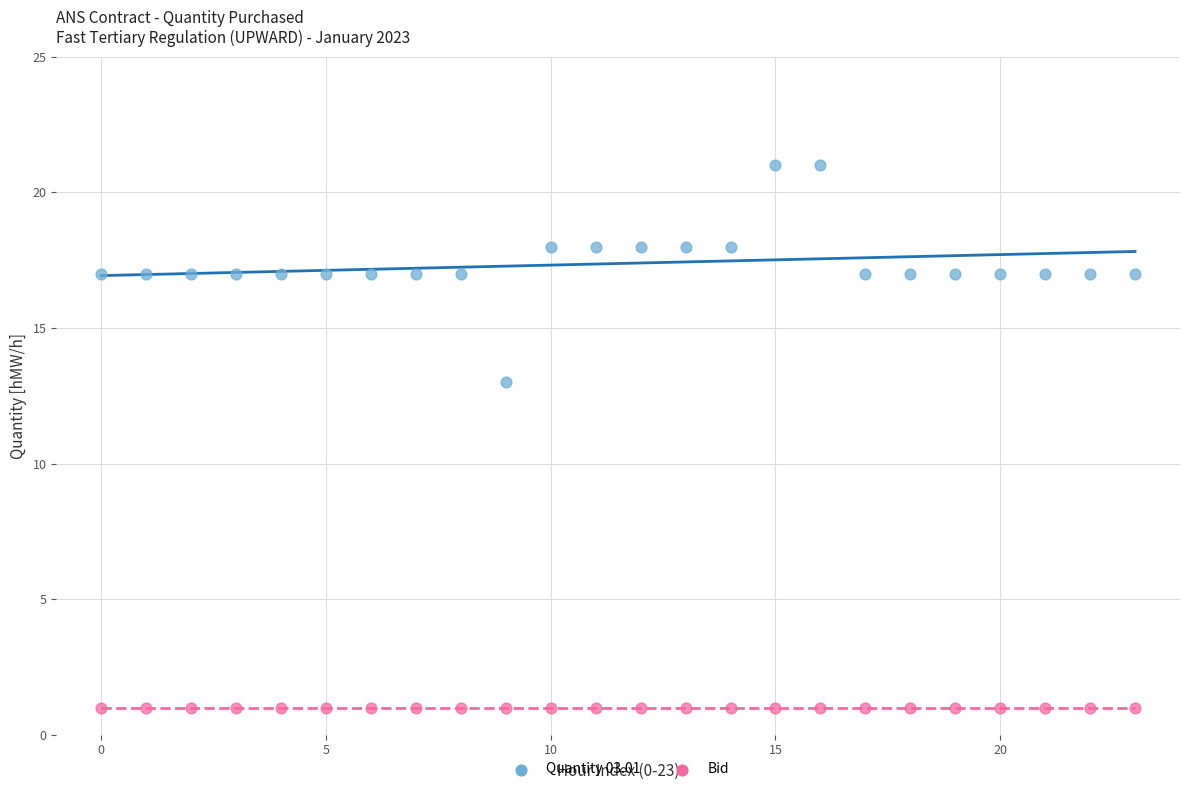

Across all series, what Y value is closest to 11?

13